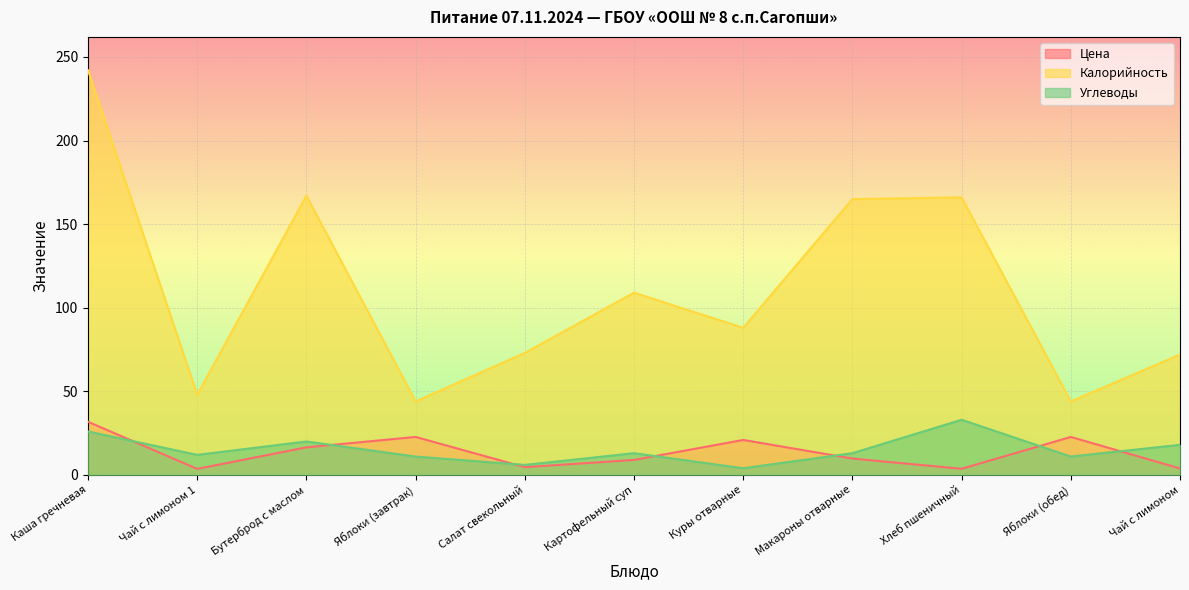

What is the sum of the Цена values at Яблоки (обед) and Салат свекольный?

27.4